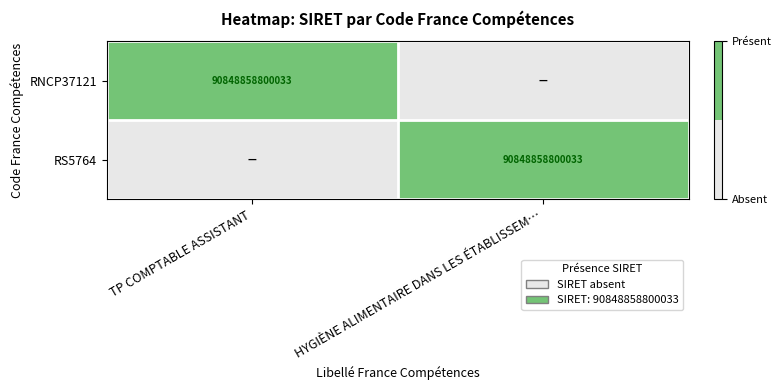

Is it true that RNCP37121 equals 90848858800033 at TP COMPTABLE ASSISTANT?

True